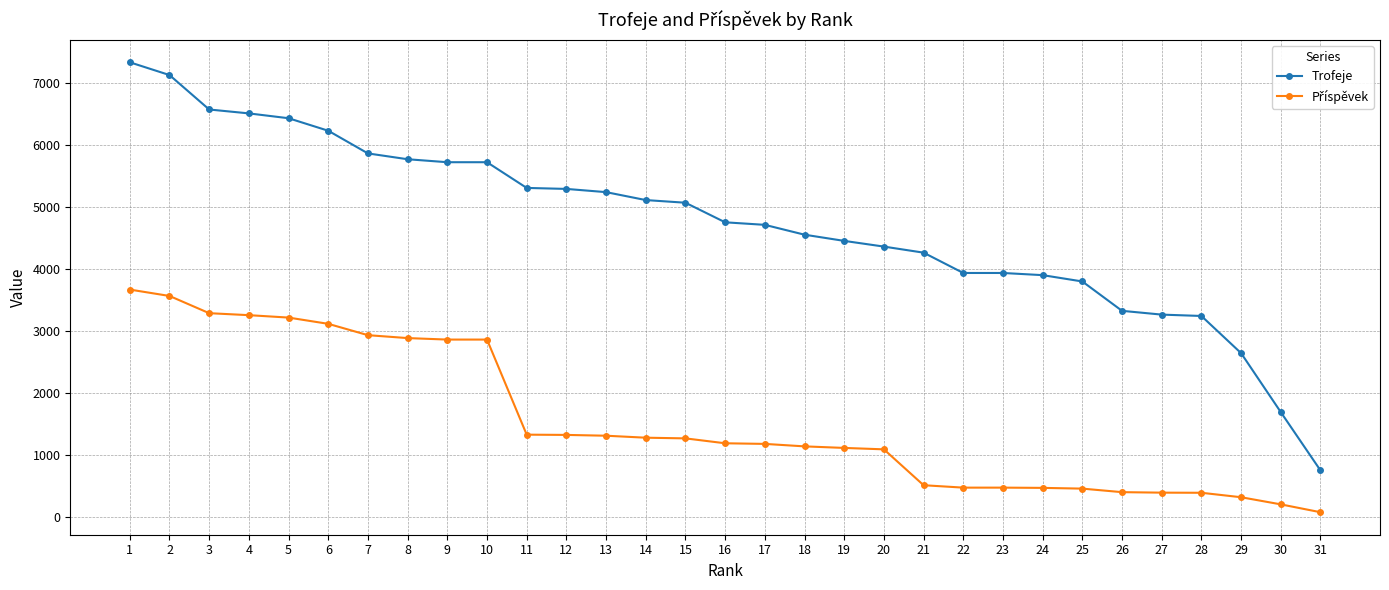

What is the maximum value shown in the chart?

7338